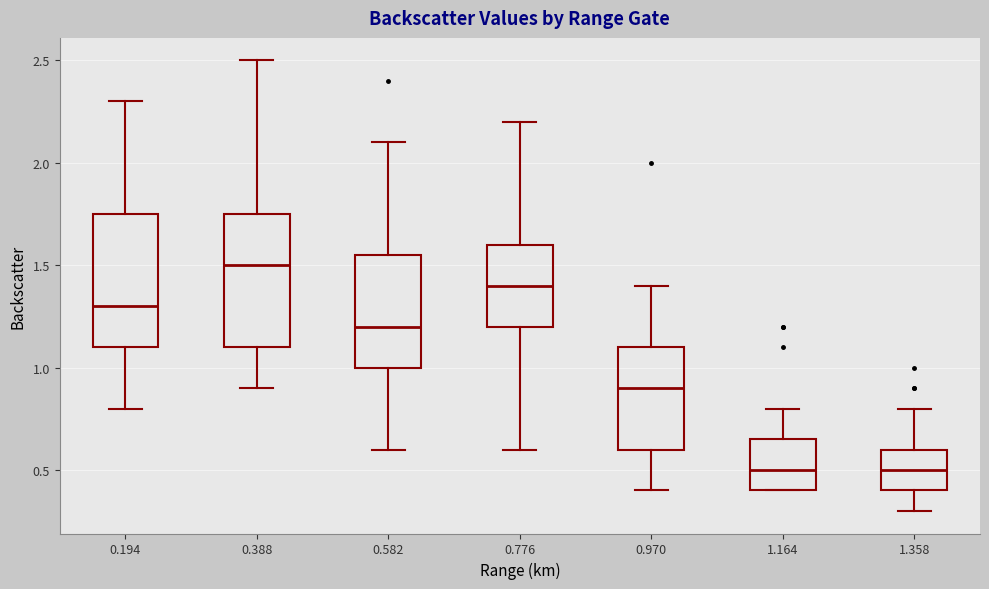

Reading left to right, transcribe this box plot: for each box, give where its median line is, the range the box spans, and where its two whiskers end, as read against the y-axis. The values are not printed on the chart, so give them approximately, as read against the axis.

0.194: median 1.30, box 1.10 to 1.75, whiskers 0.80 to 2.30
0.388: median 1.50, box 1.10 to 1.75, whiskers 0.90 to 2.50
0.582: median 1.20, box 1.00 to 1.55, whiskers 0.60 to 2.10
0.776: median 1.40, box 1.20 to 1.60, whiskers 0.60 to 2.20
0.970: median 0.90, box 0.60 to 1.10, whiskers 0.40 to 1.40
1.164: median 0.50, box 0.40 to 0.65, whiskers 0.40 to 0.80
1.358: median 0.50, box 0.40 to 0.60, whiskers 0.30 to 0.80